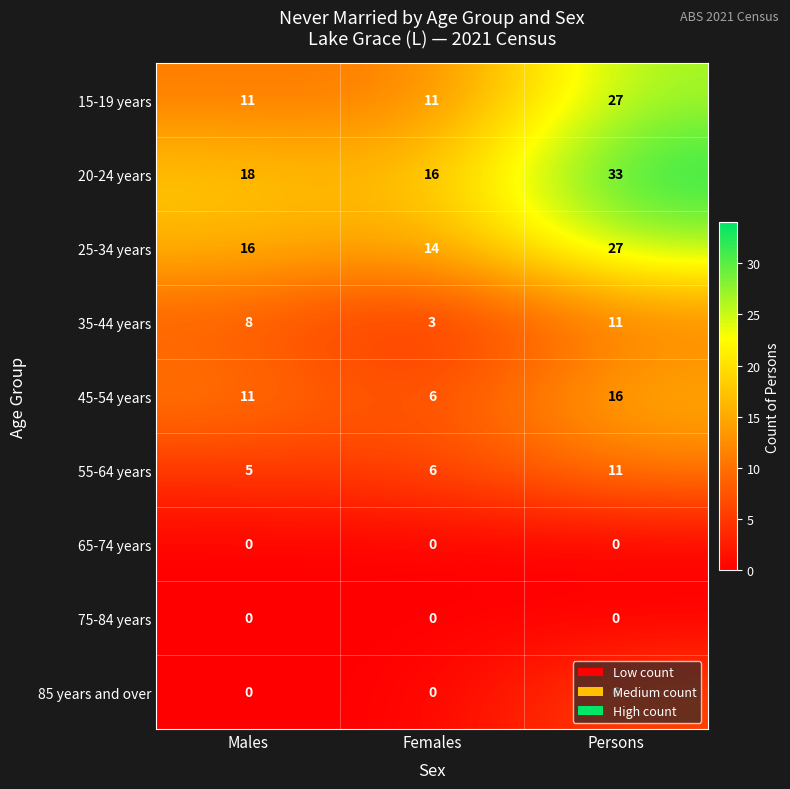

Which series changed the most between Females and Persons?

20-24 years